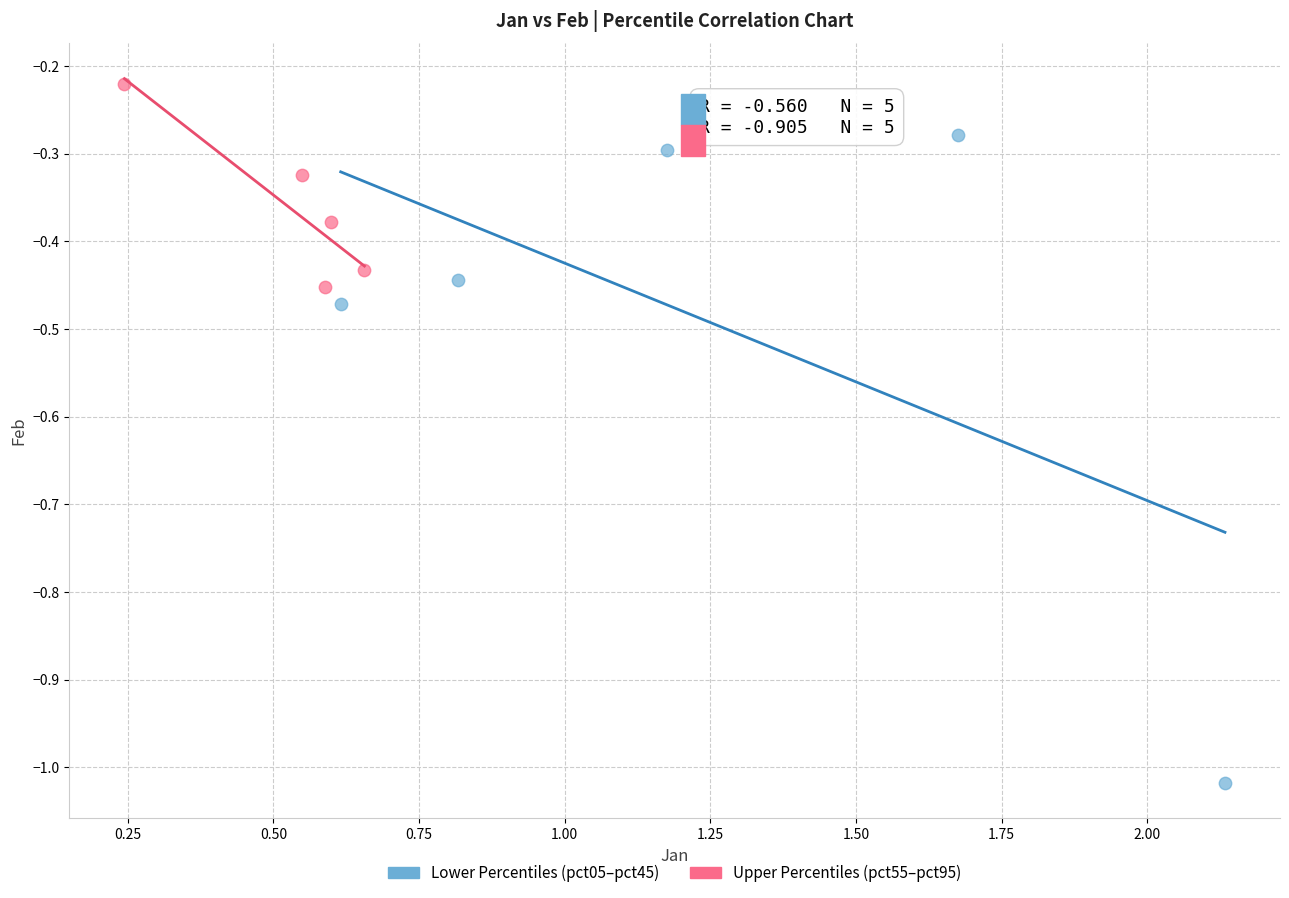

Which series contains the lowest Y value?

Lower Percentiles (pct05–pct45)